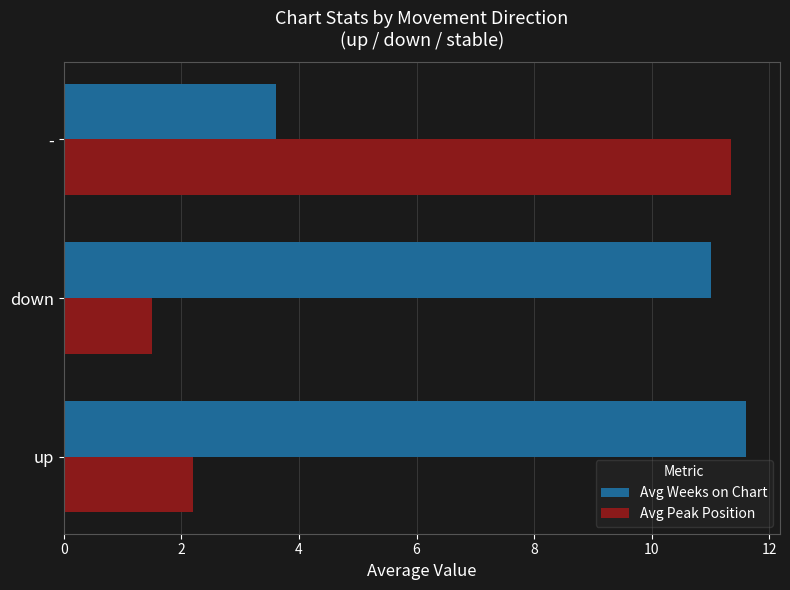

At which category is the sum across all series the highest?

-